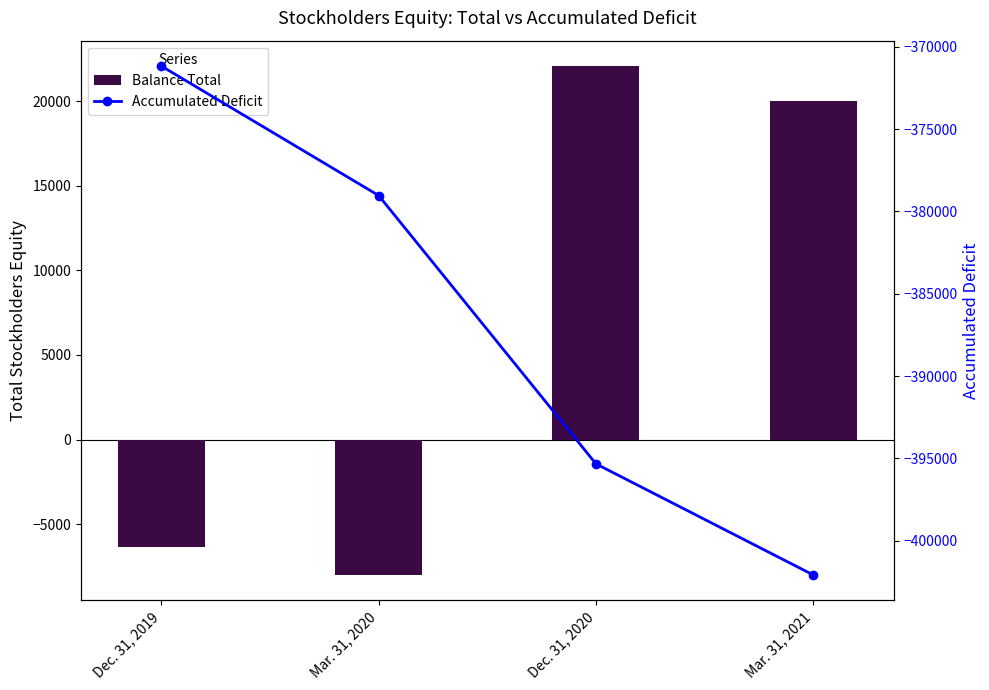

True or false: Balance Total has a value of 20006 at Mar. 31, 2021.

True